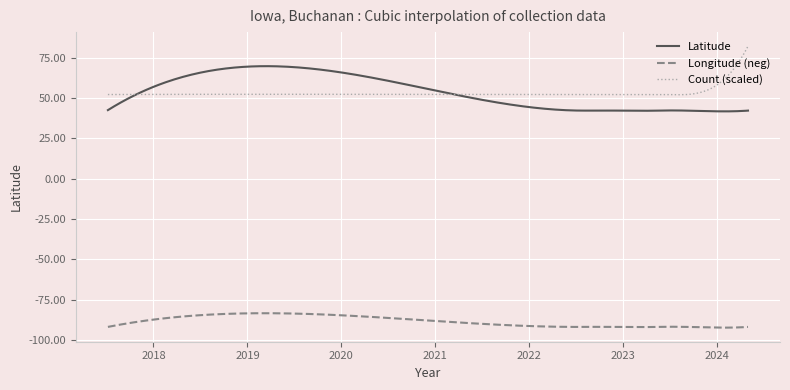

What is the highest value of the Count (scaled) series?

82.3